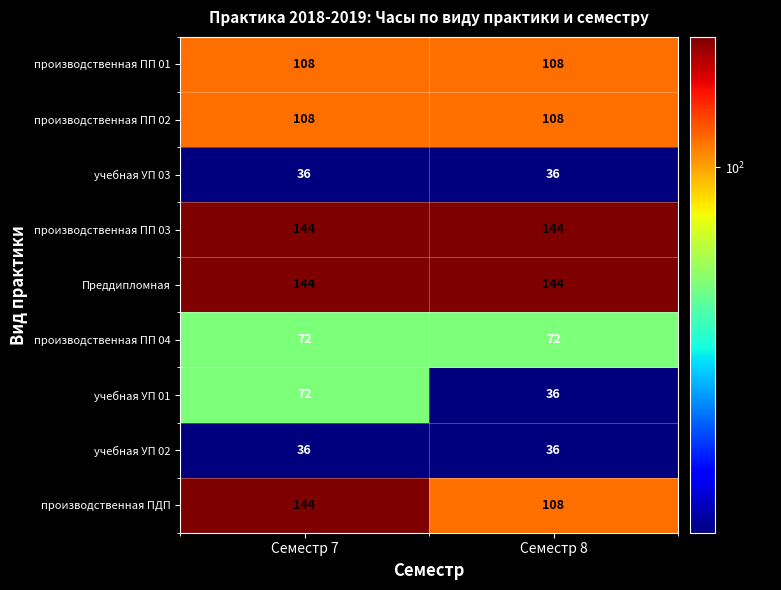

Reading right to left, transcribe all the data shown in this chart.

производственная ПП 01: 108	108
производственная ПП 02: 108	108
учебная УП 03: 36	36
производственная ПП 03: 144	144
Преддипломная: 144	144
производственная ПП 04: 72	72
учебная УП 01: 36	72
учебная УП 02: 36	36
производственная ПДП: 108	144